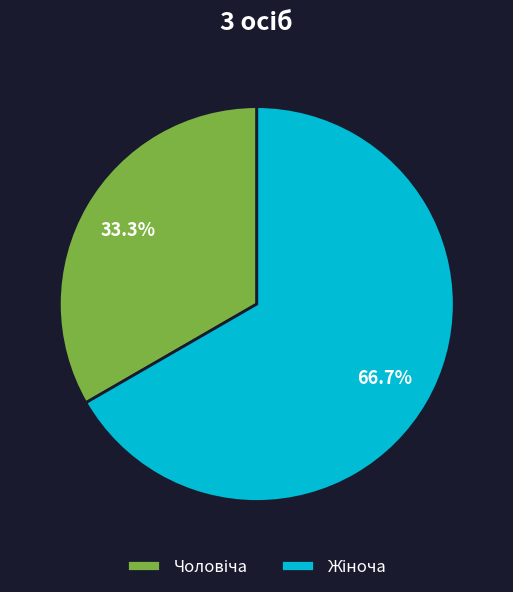

Does any single category account for the majority?

Yes